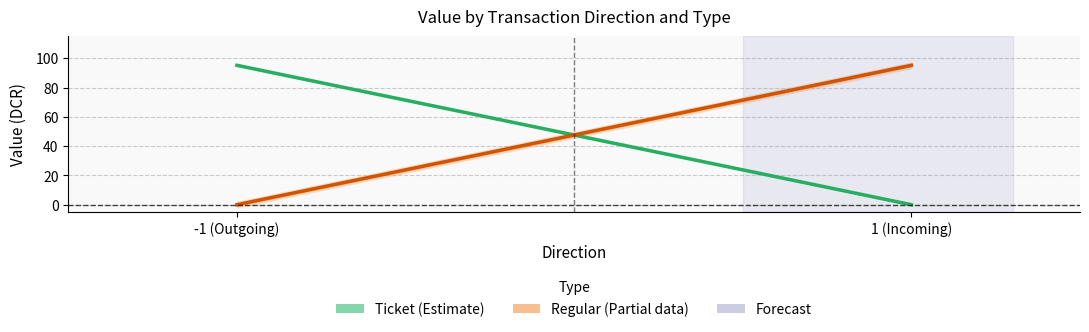

Which category has the highest value in the Ticket (Estimate) series?

-1 (Outgoing)